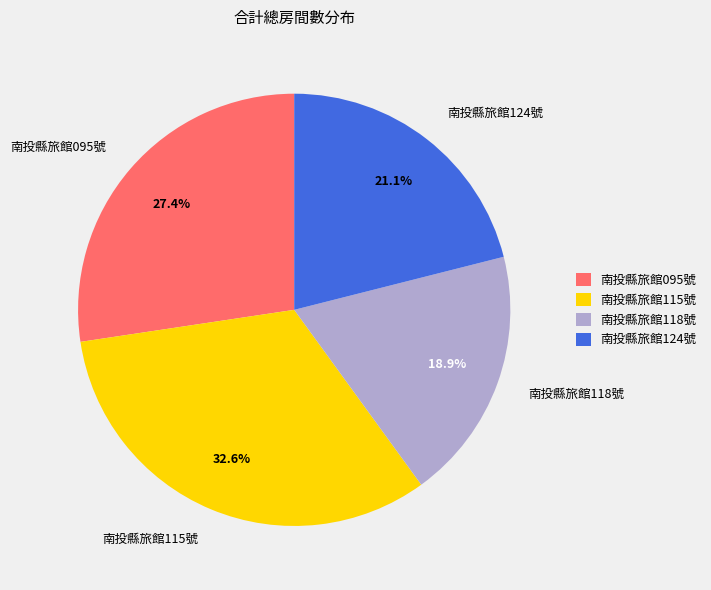

Which category has the smallest portion of the pie?

南投縣旅館118號